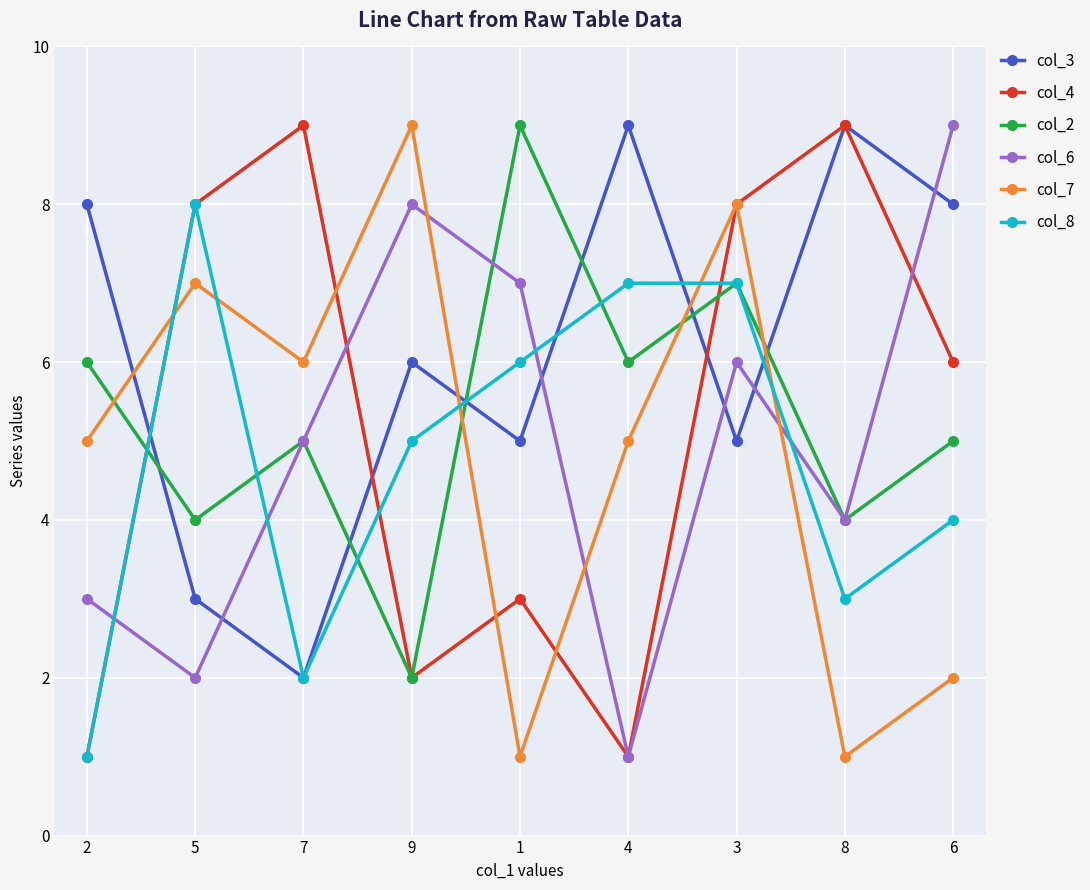

How many data points does each series have?

9